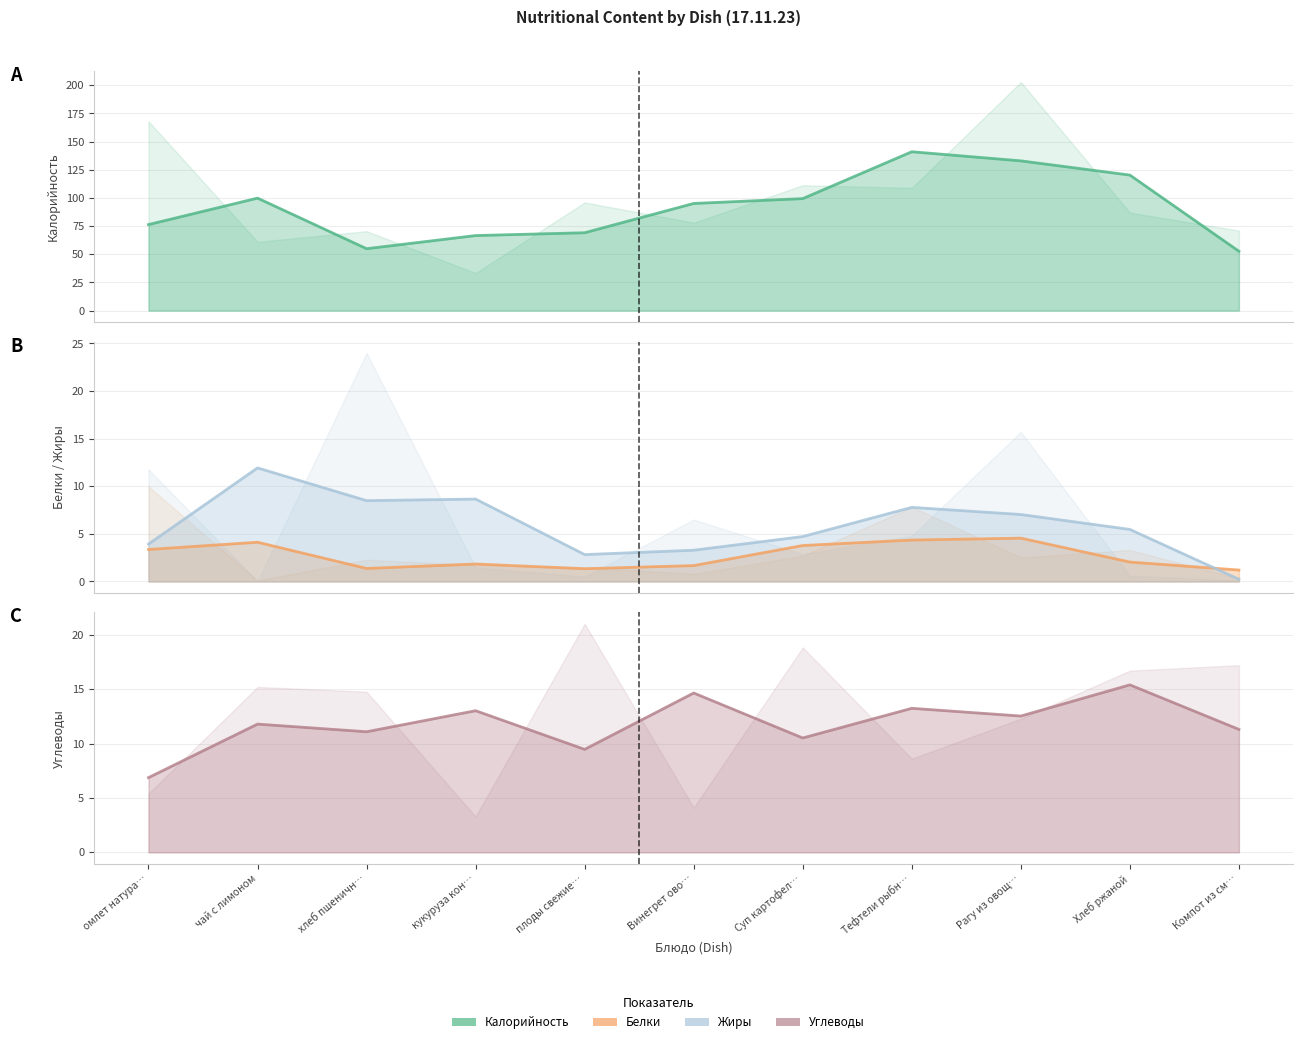

List the series in order of their peak value, highest first.

Калорийность, Жиры, Углеводы, Белки